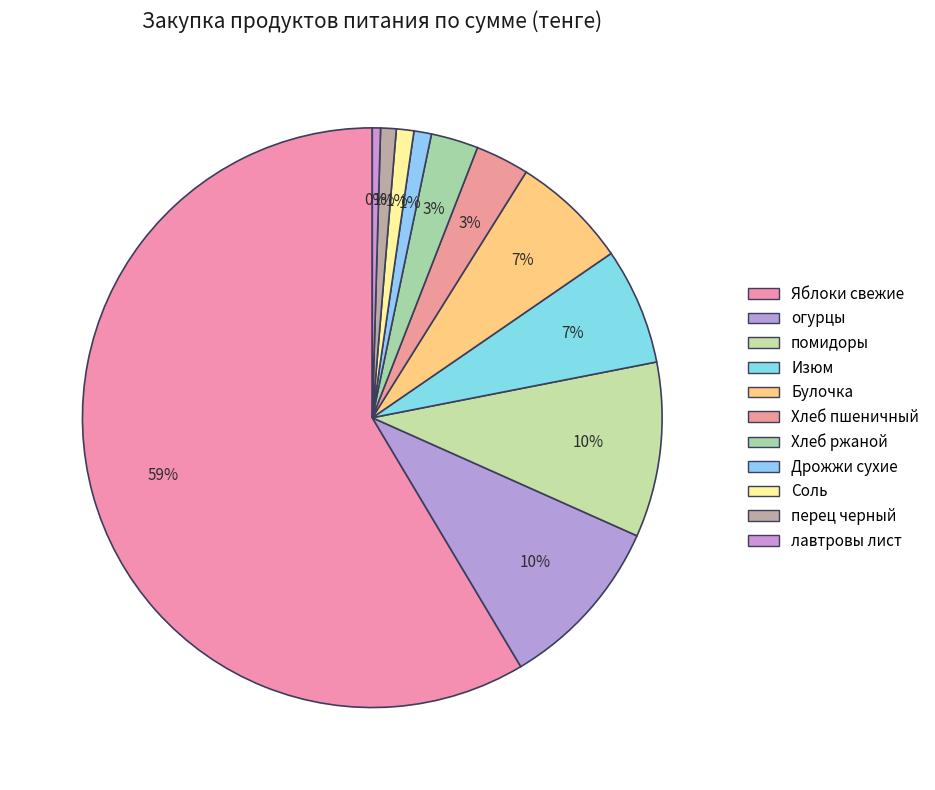

Count the number of slices in the pie.

11